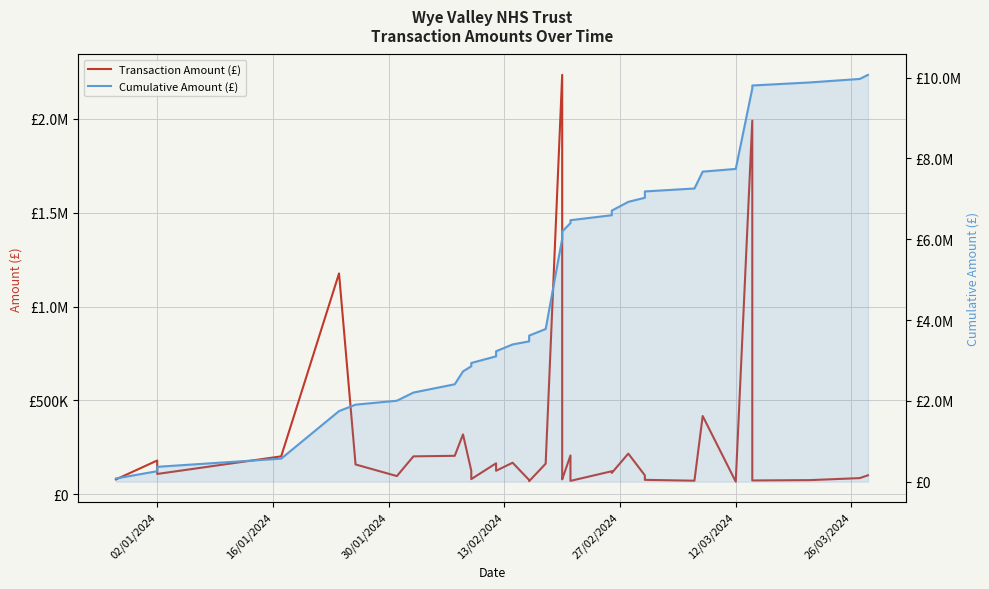

True or false: Transaction Amount (£) and Cumulative Amount (£) intersect in this chart.

False